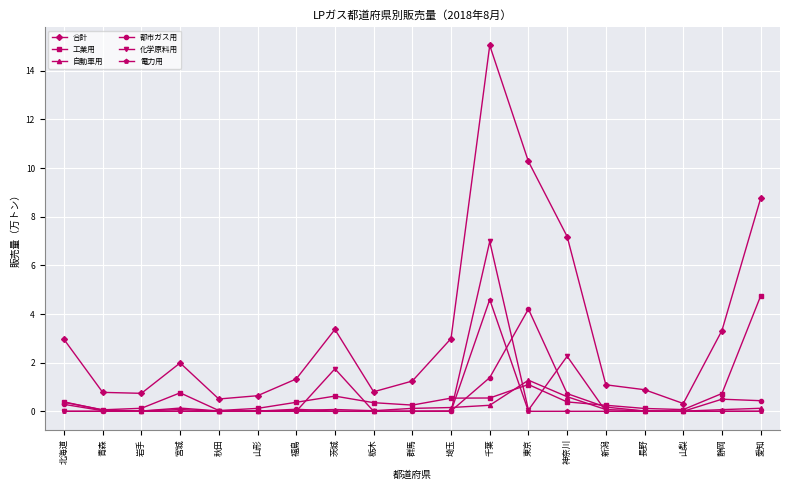

True or false: 合計 and 工業用 cross at least once.

False